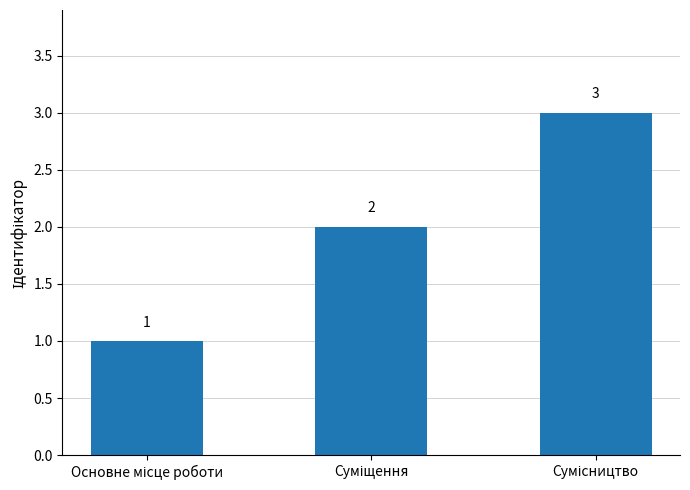

Count the values in the range 1 to 3.

3